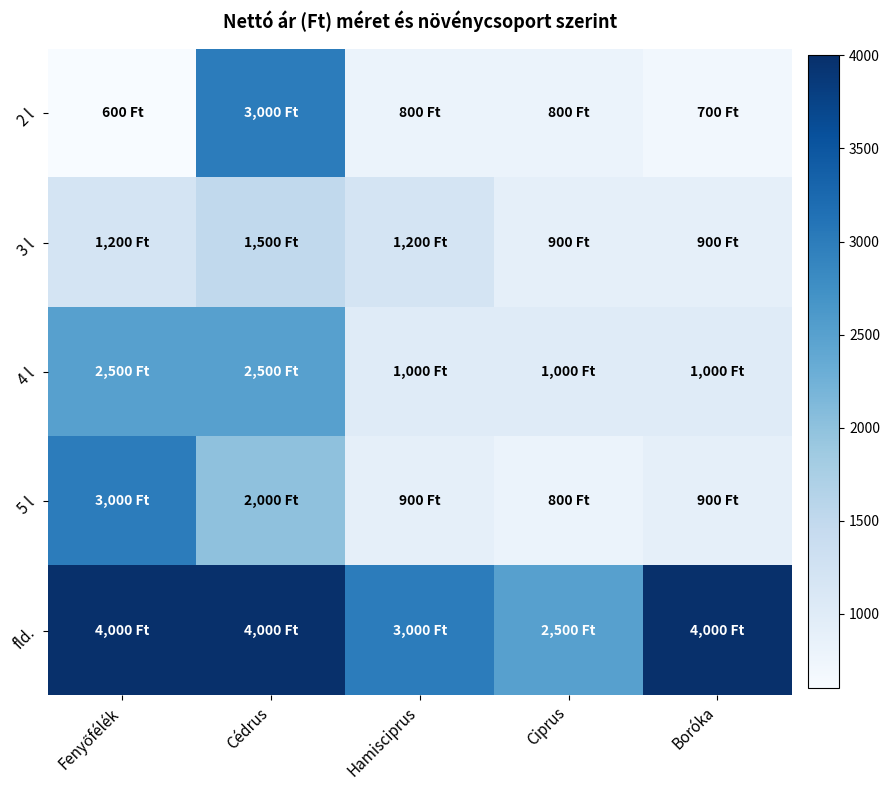

Which series has the widest spread of values?

2 l